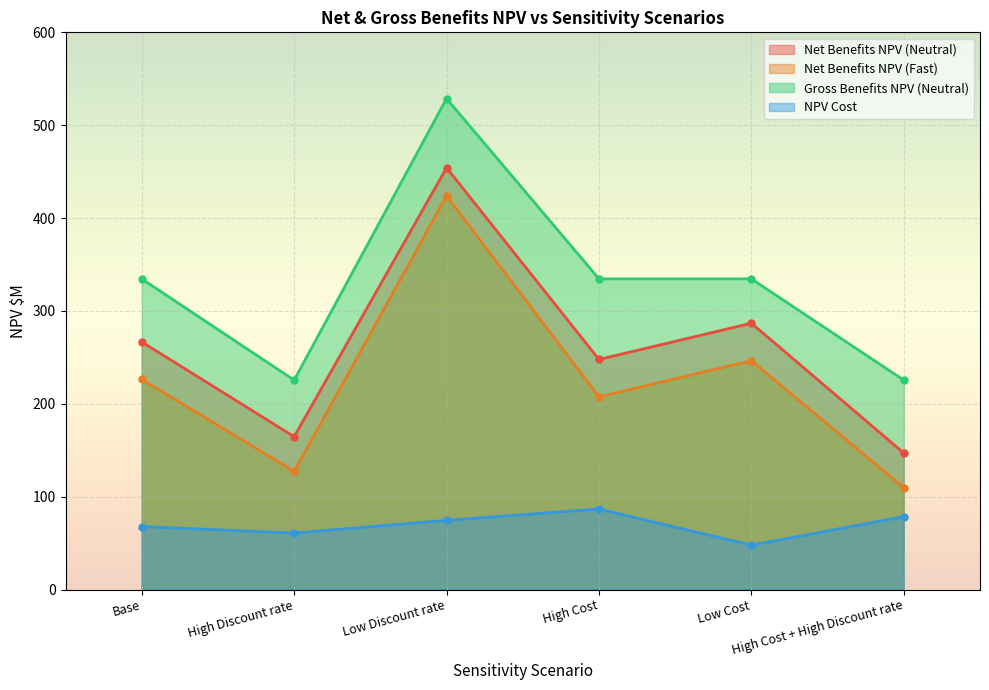

In Gross Benefits NPV (Neutral), how many points are lower than both neighbors (excluding endpoints)?

1